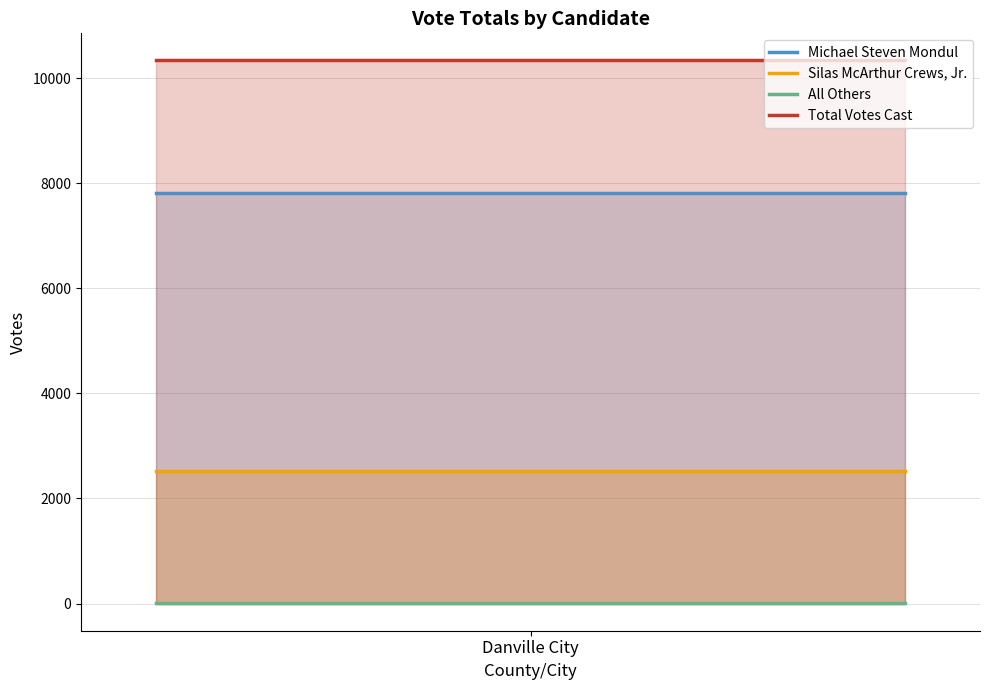

Is it true that All Others equals 7 at 1?

True